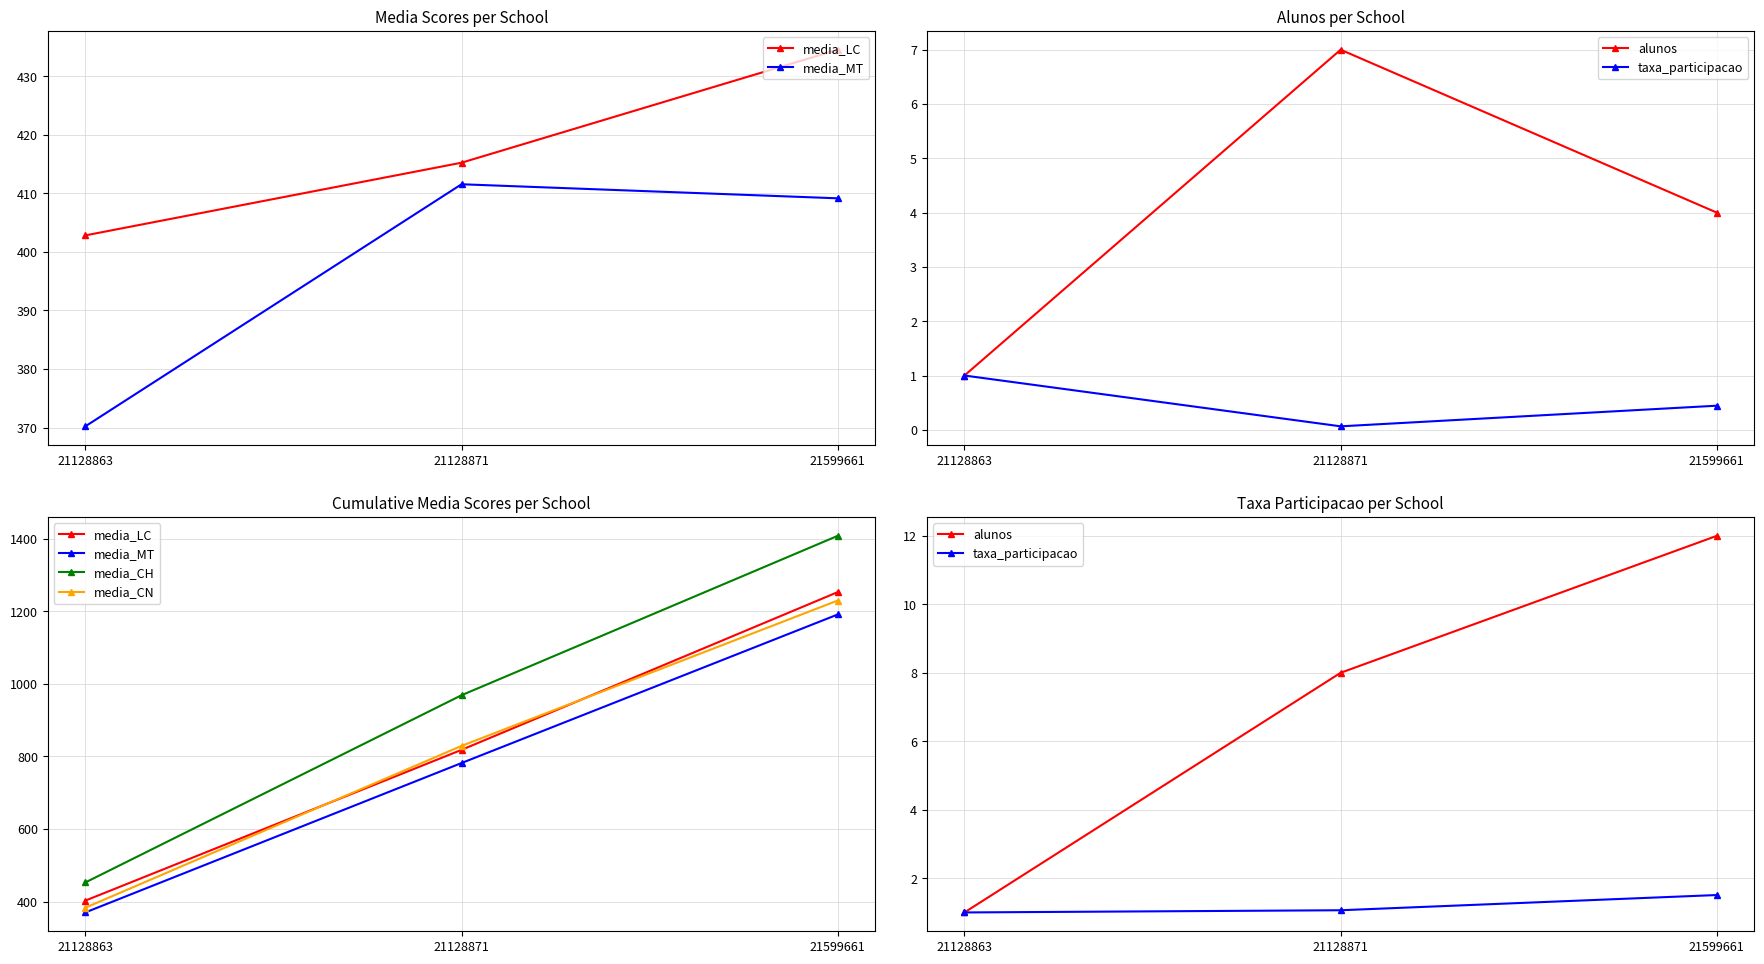

At how many categories does at least one series exceed 668?

2